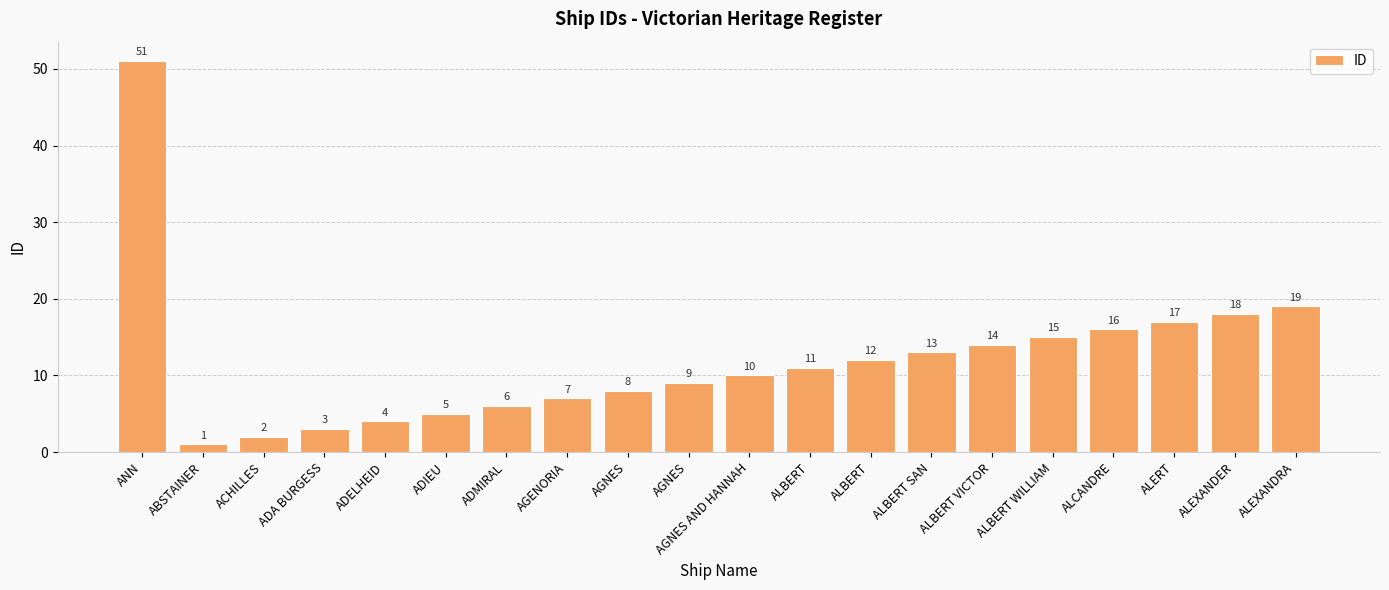

How many data points are less than 11?

10